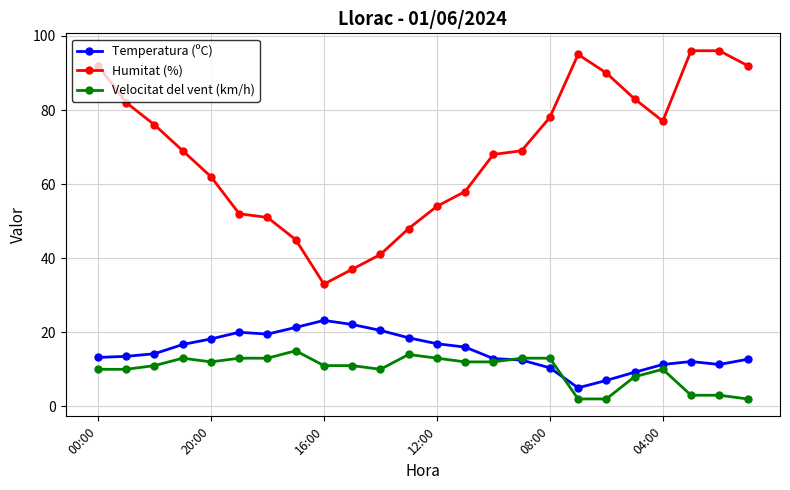

Which series has the largest total across all categories?

Humitat (%)